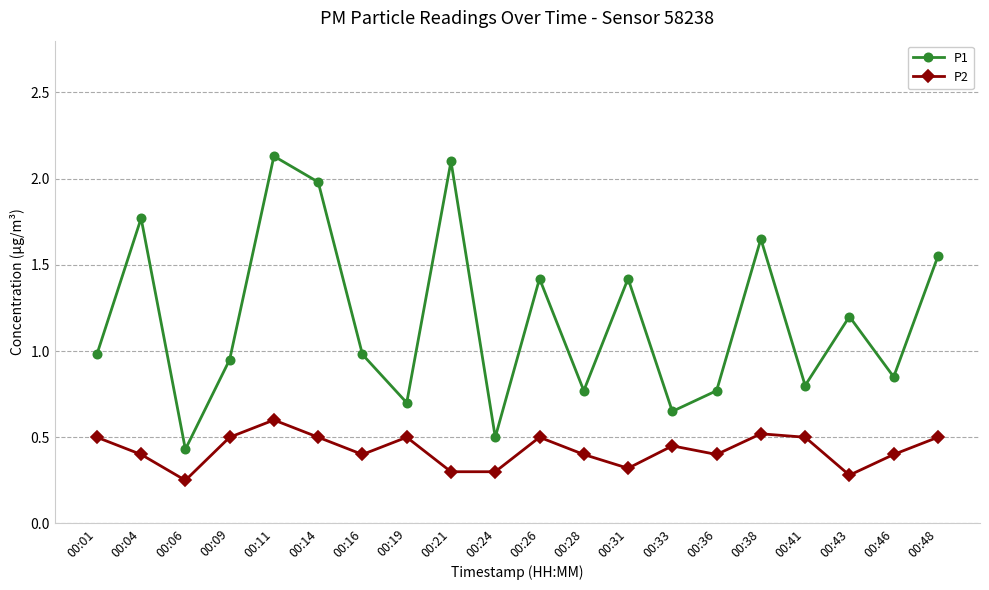

At which category does P2 reach its first local valley?

00:06